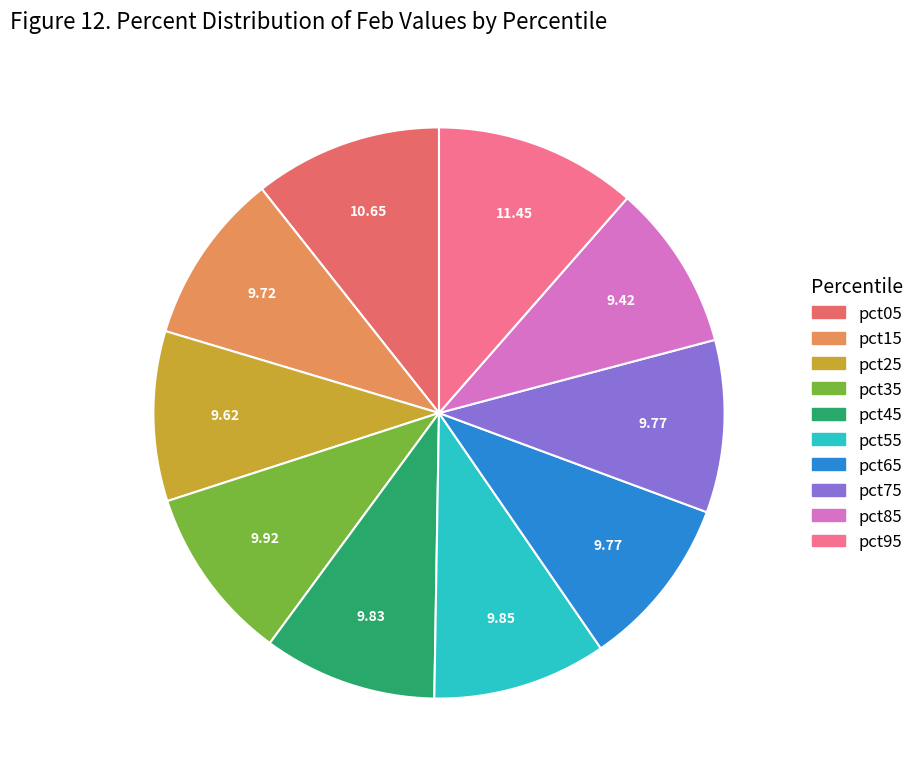

Is pct15 the majority of the pie?

No